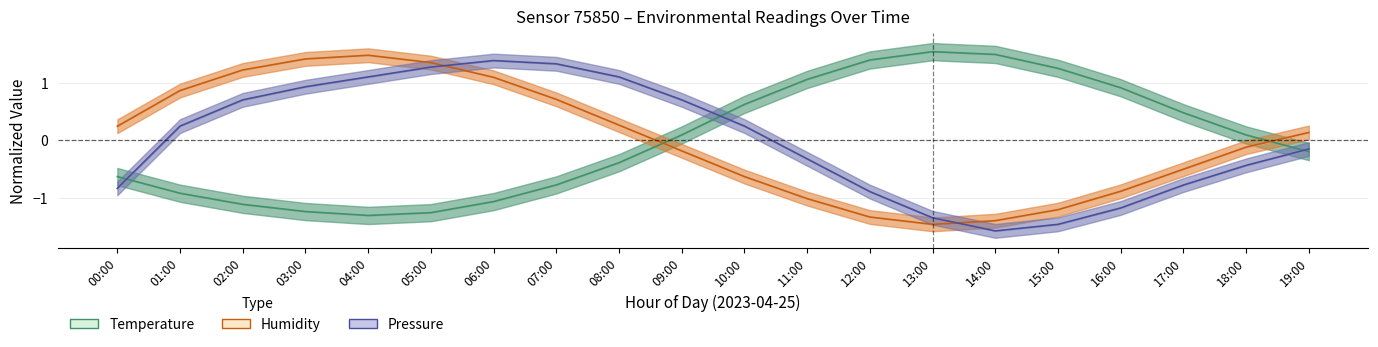

What is the label of the 7th point from the left?

06:00